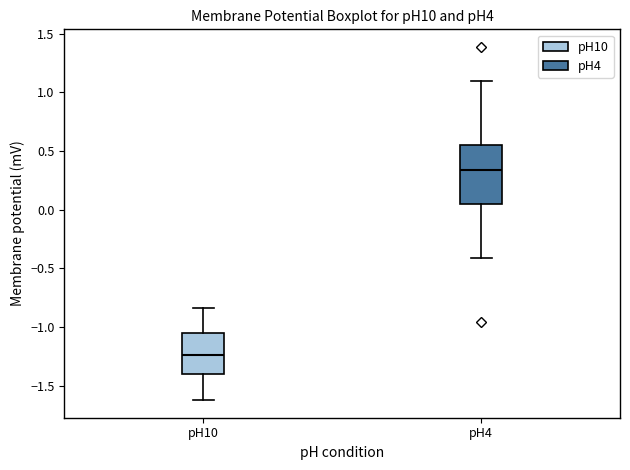

Comparing the boxes themselves (not the whiskers), which one is the tallest?

pH4